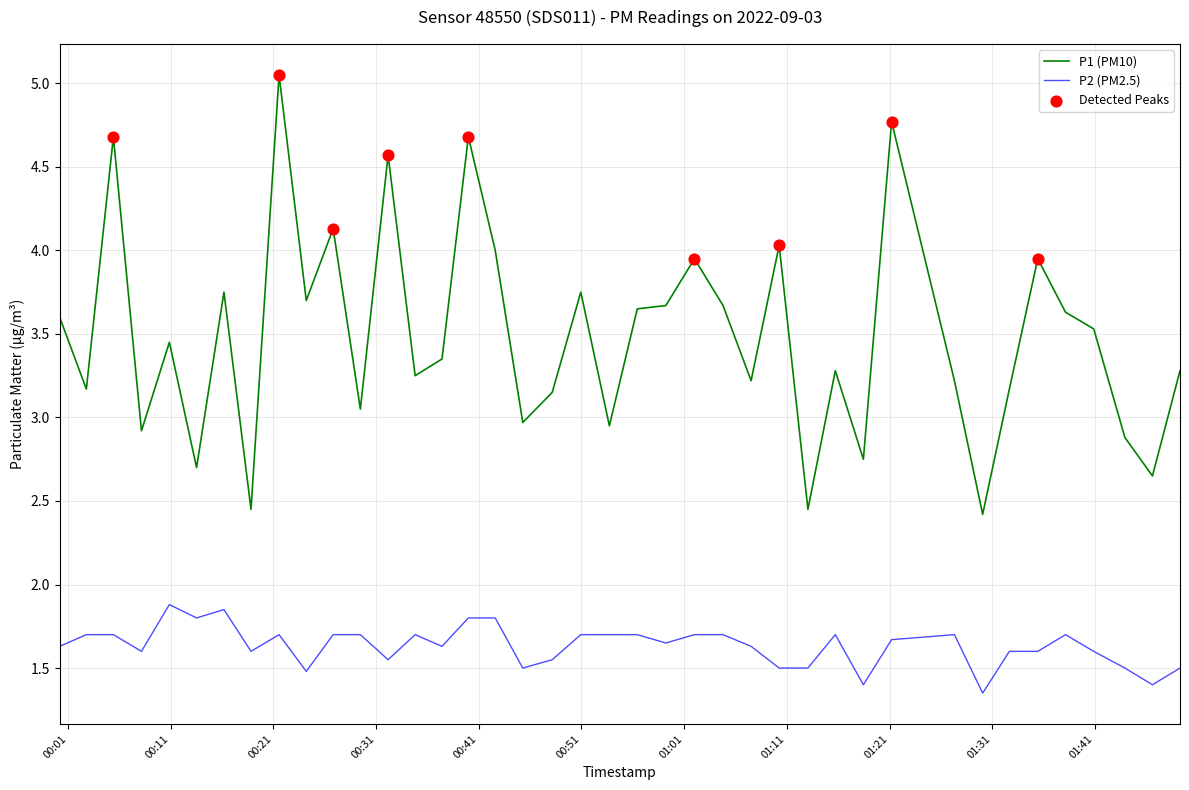

True or false: P1 (PM10) and P2 (PM2.5) cross at least once.

False